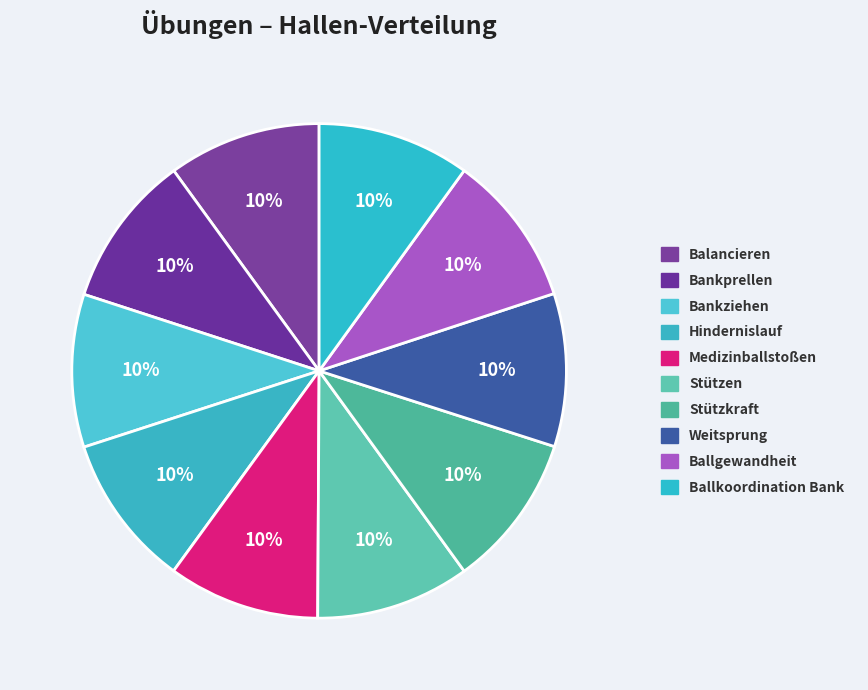

How many segments does this pie chart have?

10